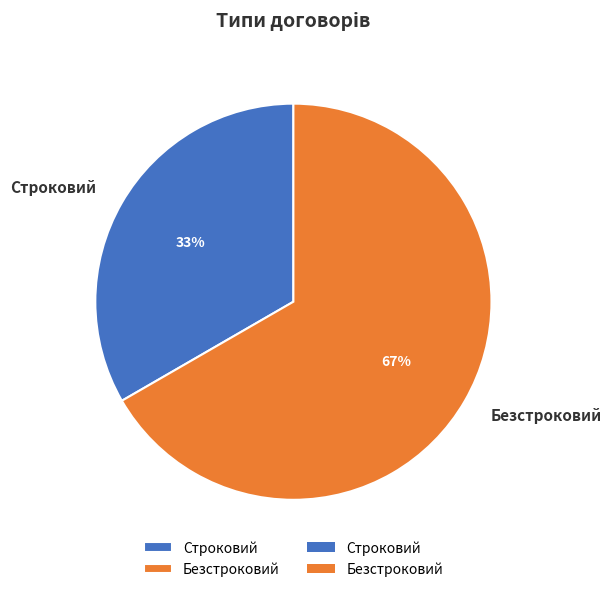

To the nearest percent, what percentage of the pie is Безстроковий?

67%